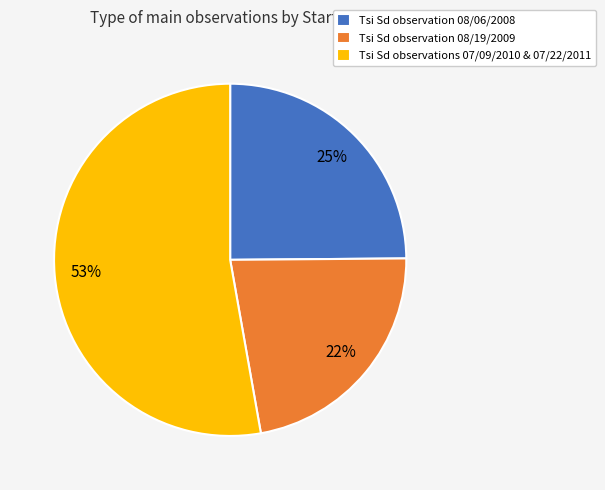

Is it true that Tsi Sd observation 08/19/2009 is 22% of the pie?

True